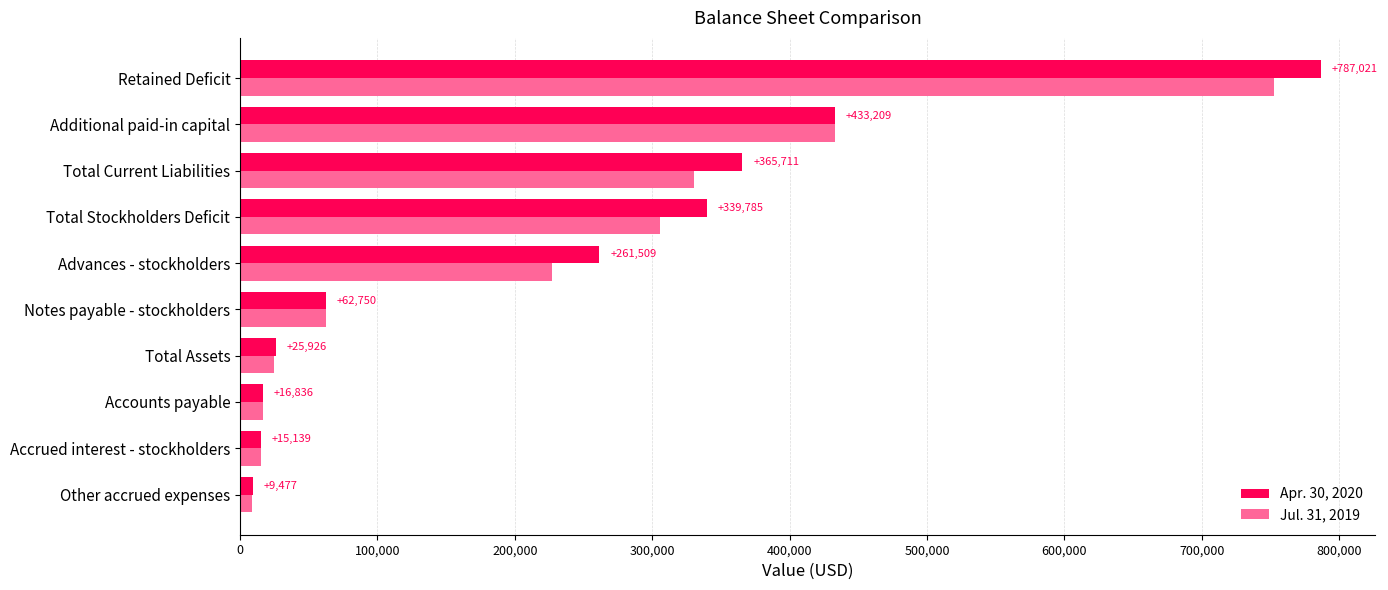

The Jul. 31, 2019 series shows 96783 at Notes payable - stockholders. True or false?

False